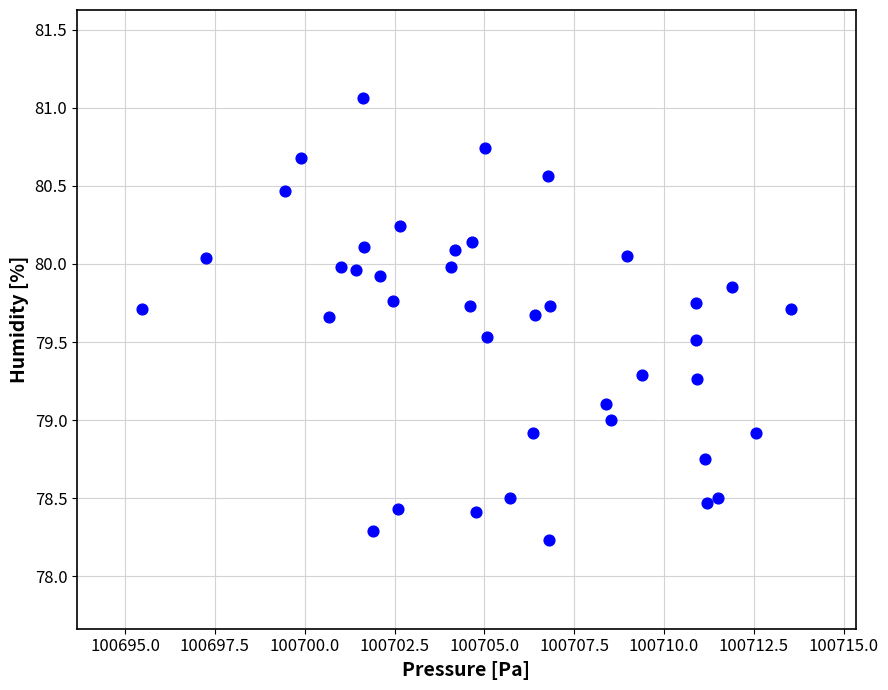

What is the range of X values (max minus min)?

18.1